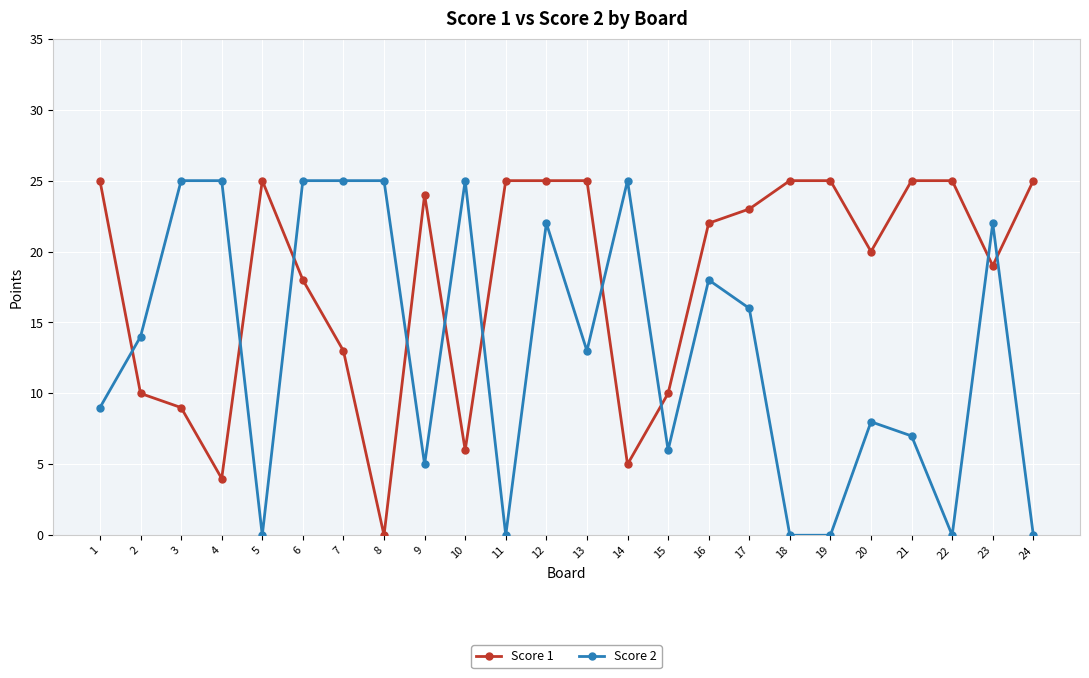

Rank the series by their average value, from highest to lowest.

Score 1, Score 2